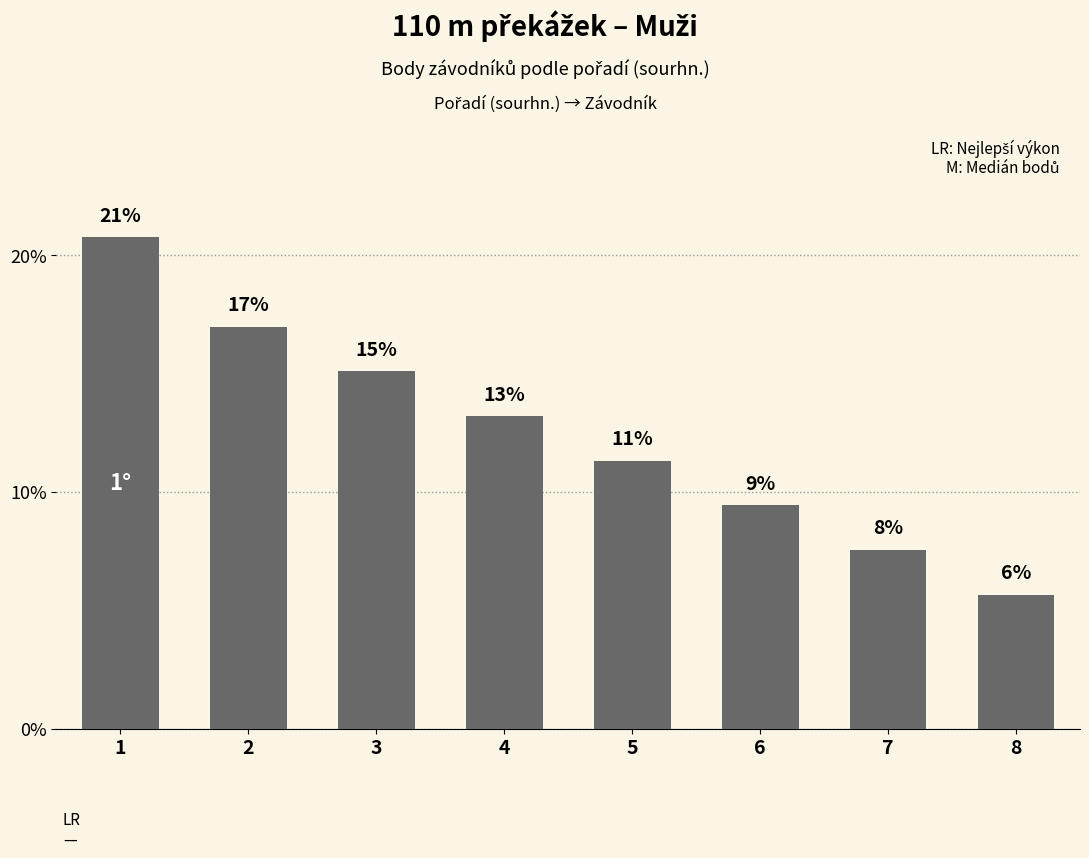

What is the average value?

12.5